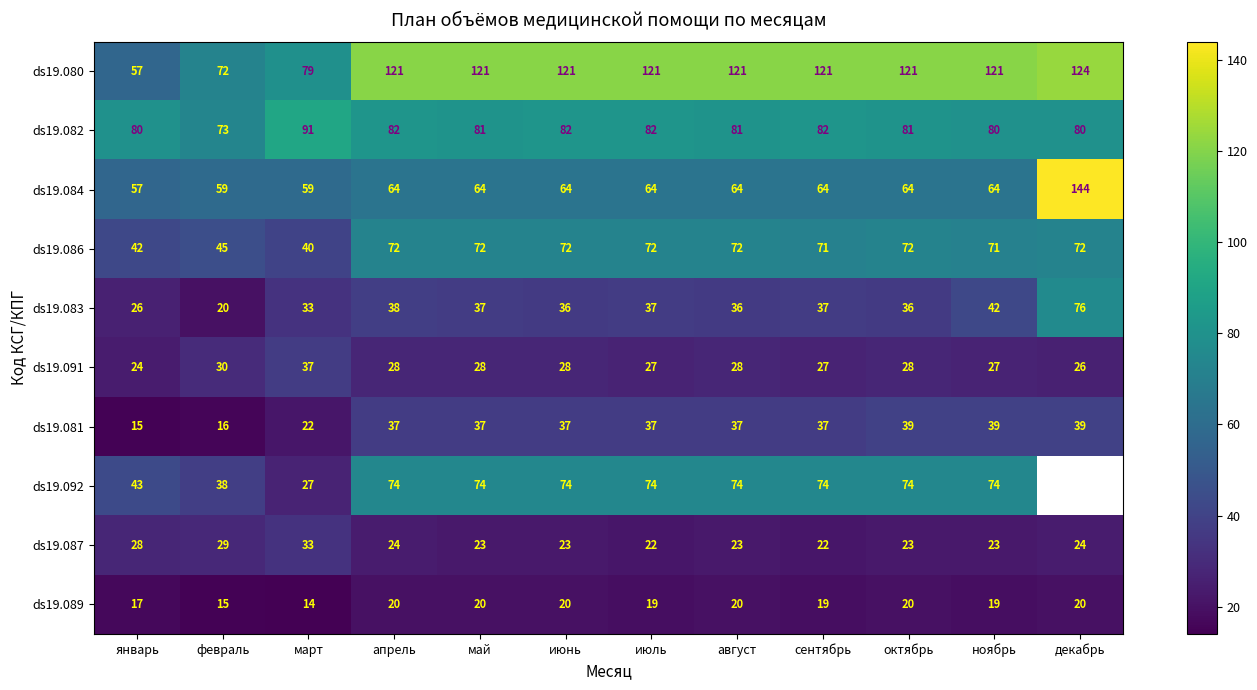

What is the difference between the highest and lowest values at сентябрь?

102